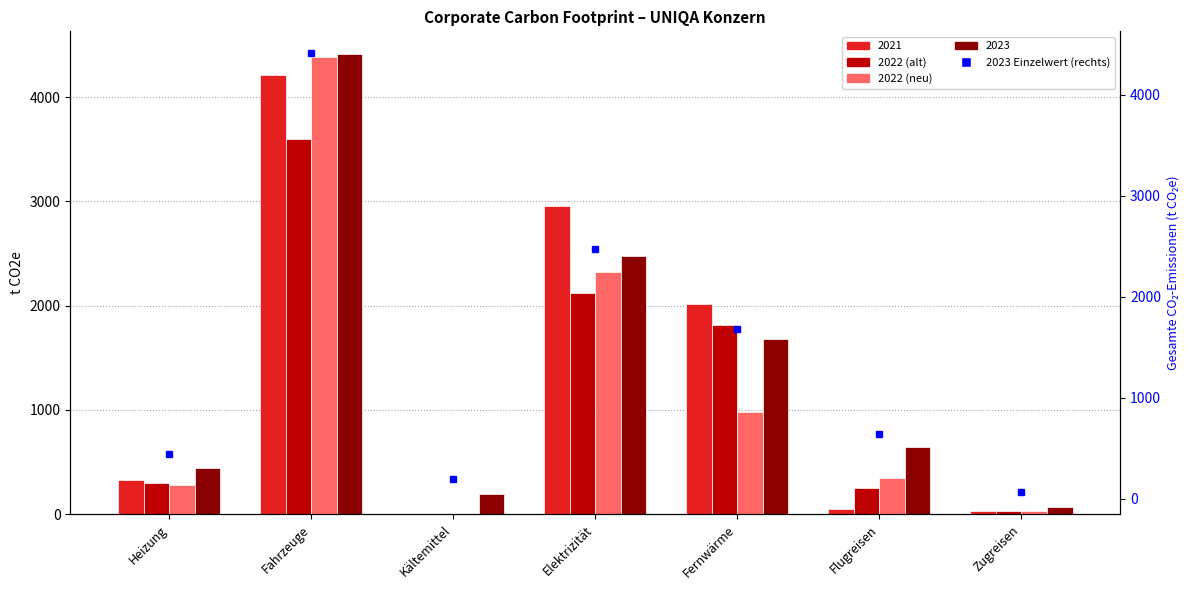

List the labels in order of 2022_alt value, largest first.

Fahrzeuge, Elektrizität, Fernwärme, Heizung, Flugreisen, Zugreisen, Kältemittel